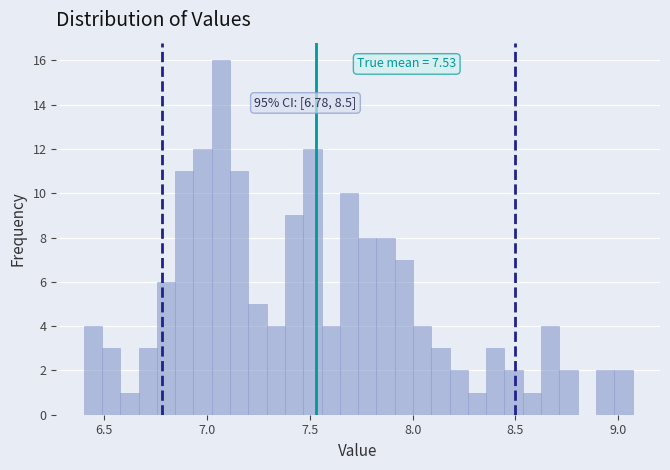

Around what value on the x-axis is the tallest bar? Give the approximate position of its centre, as read against the axis.

7.05